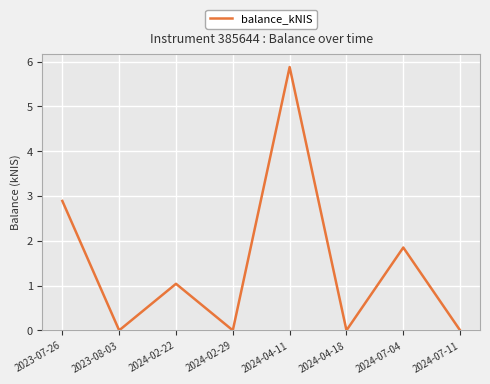

Which has a higher value, 2024-04-18 or 2024-04-11?

2024-04-11